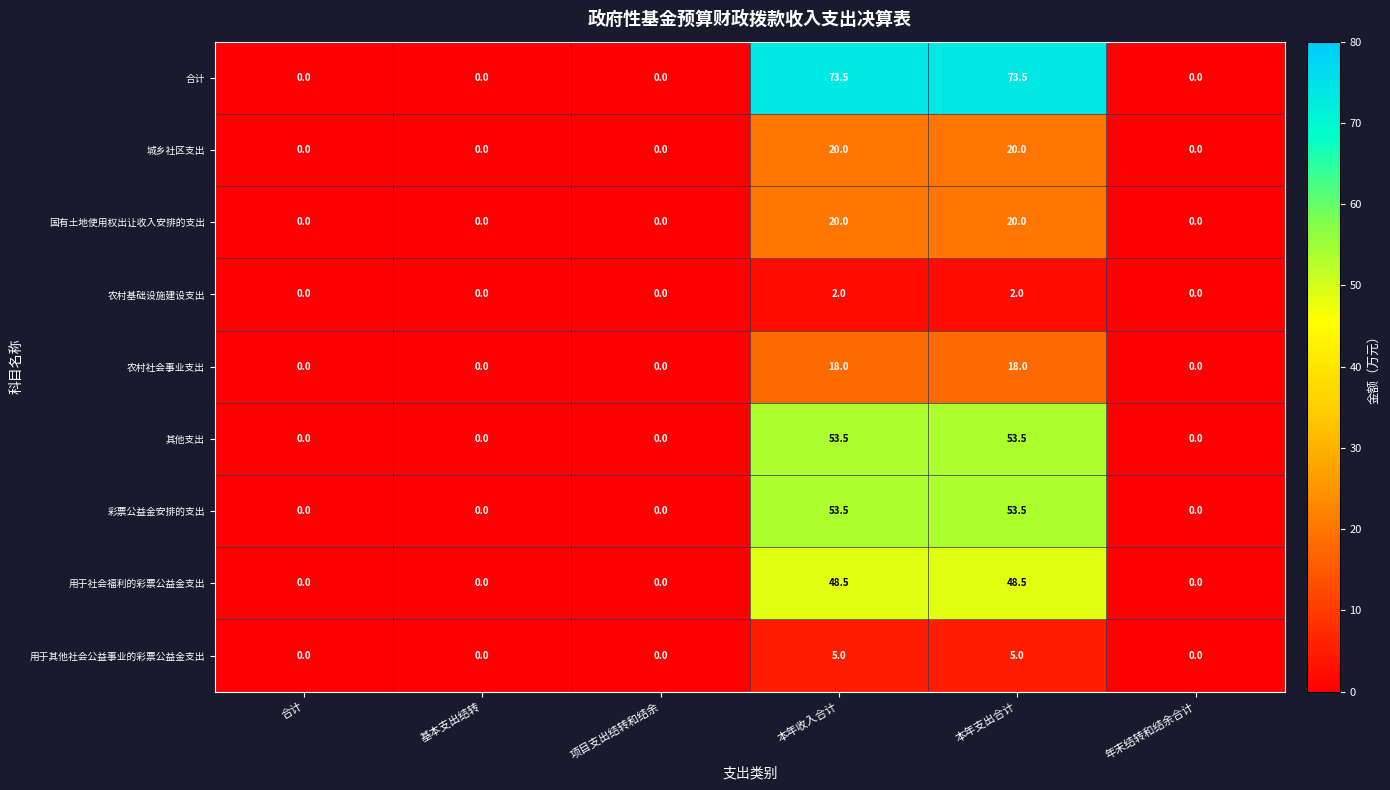

Is the value of 农村基础设施建设支出 at 本年收入合计 greater than the value of 农村社会事业支出 at 基本支出结转?

Yes